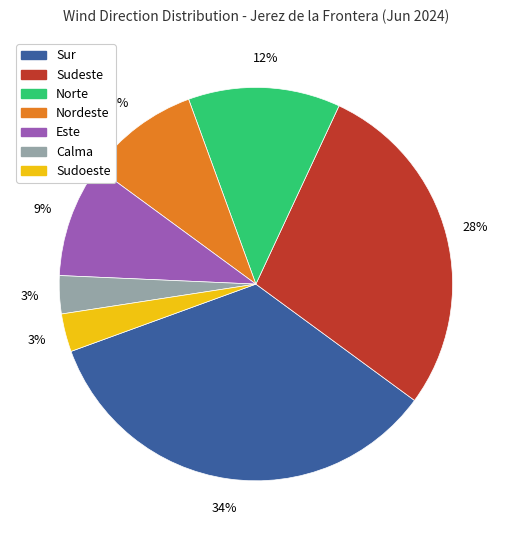

What is the ratio of the value at Norte to the value at Nordeste?

1.3